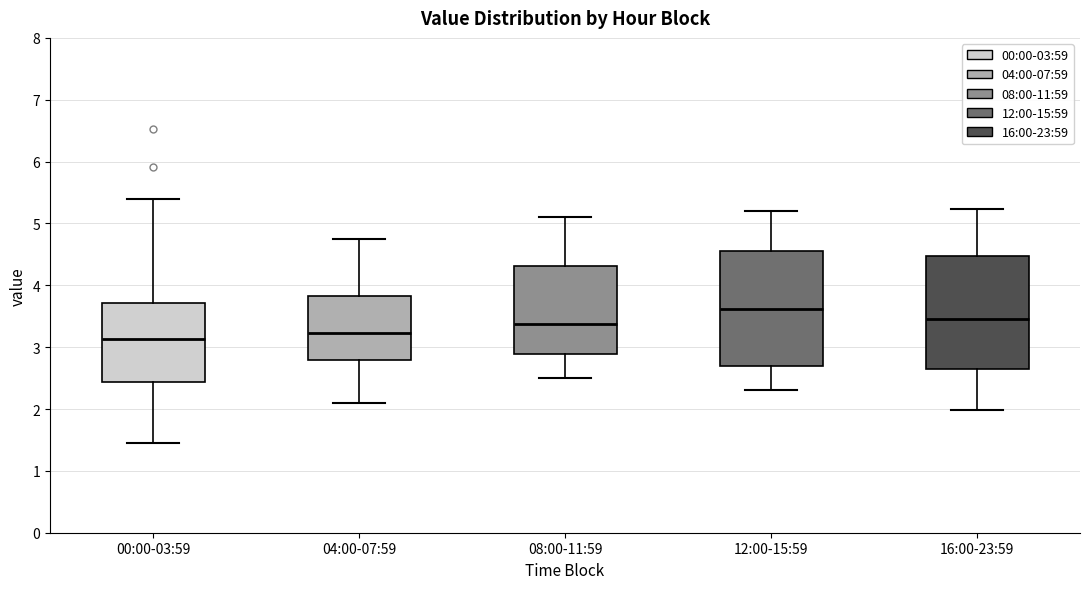

Reading left to right, read every box against the y-axis: the position of its median line, the range the box covers, and the ends of its whiskers. The values are not printed on the chart, so give them approximately, as read against the axis.

00:00-03:59: median 3.1, box 2.4 to 3.7, whiskers 1.5 to 5.4
04:00-07:59: median 3.2, box 2.8 to 3.8, whiskers 2.1 to 4.8
08:00-11:59: median 3.4, box 2.9 to 4.3, whiskers 2.5 to 5.1
12:00-15:59: median 3.6, box 2.7 to 4.6, whiskers 2.3 to 5.2
16:00-23:59: median 3.5, box 2.6 to 4.5, whiskers 2.0 to 5.2